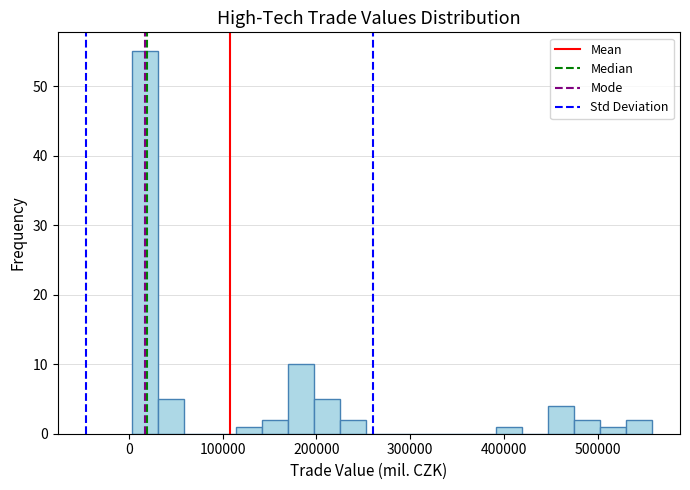

Around what value on the x-axis is the tallest bar? Give the approximate position of its centre, as read against the axis.

20000